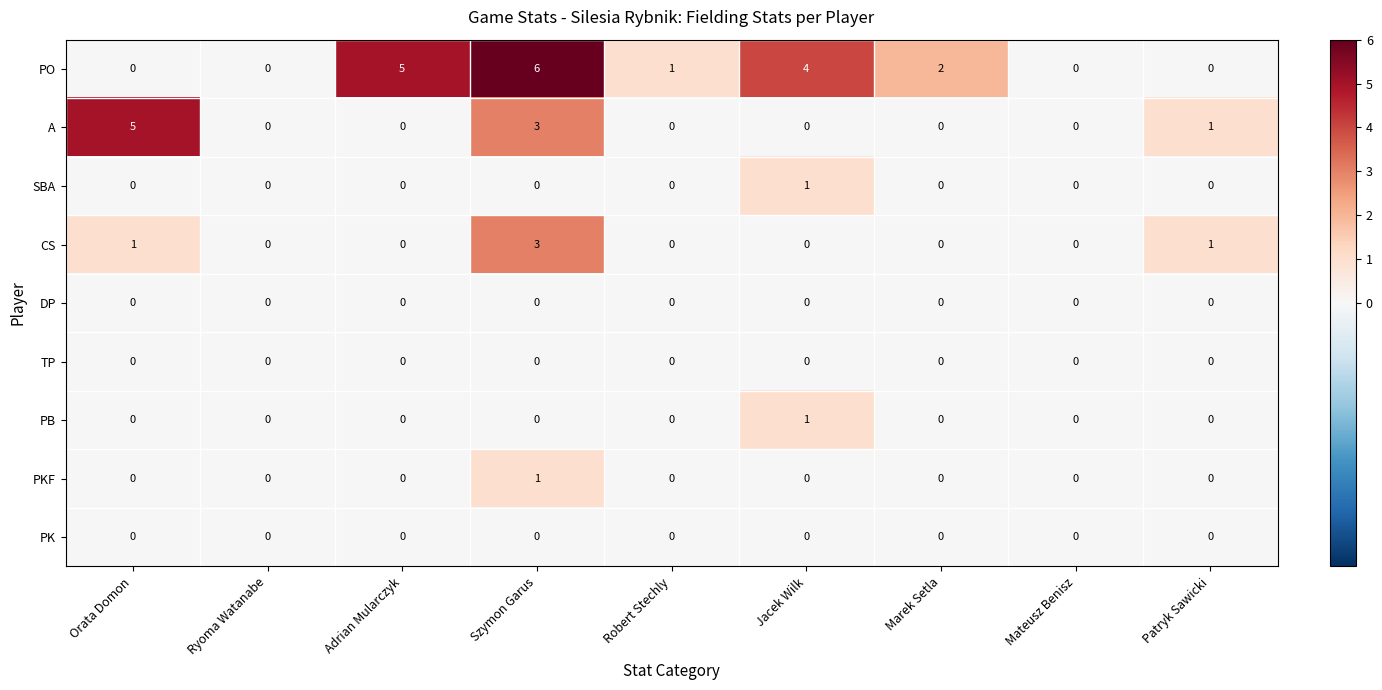

What is the maximum value shown in the chart?

6